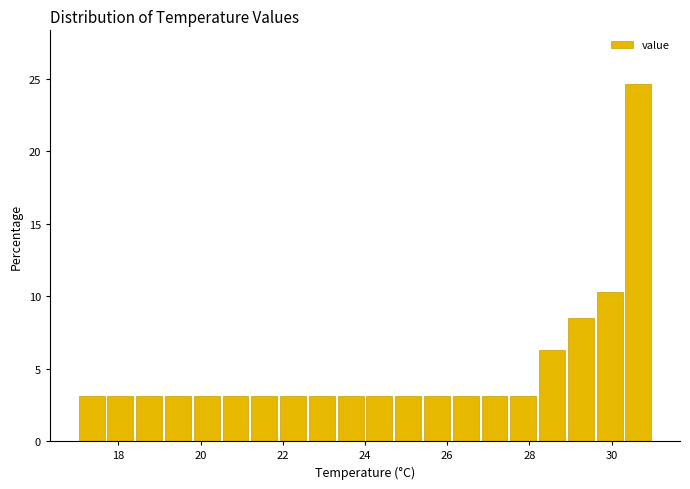

Read against the x-axis, roughly where is the centre of the tallest bar?

30.6